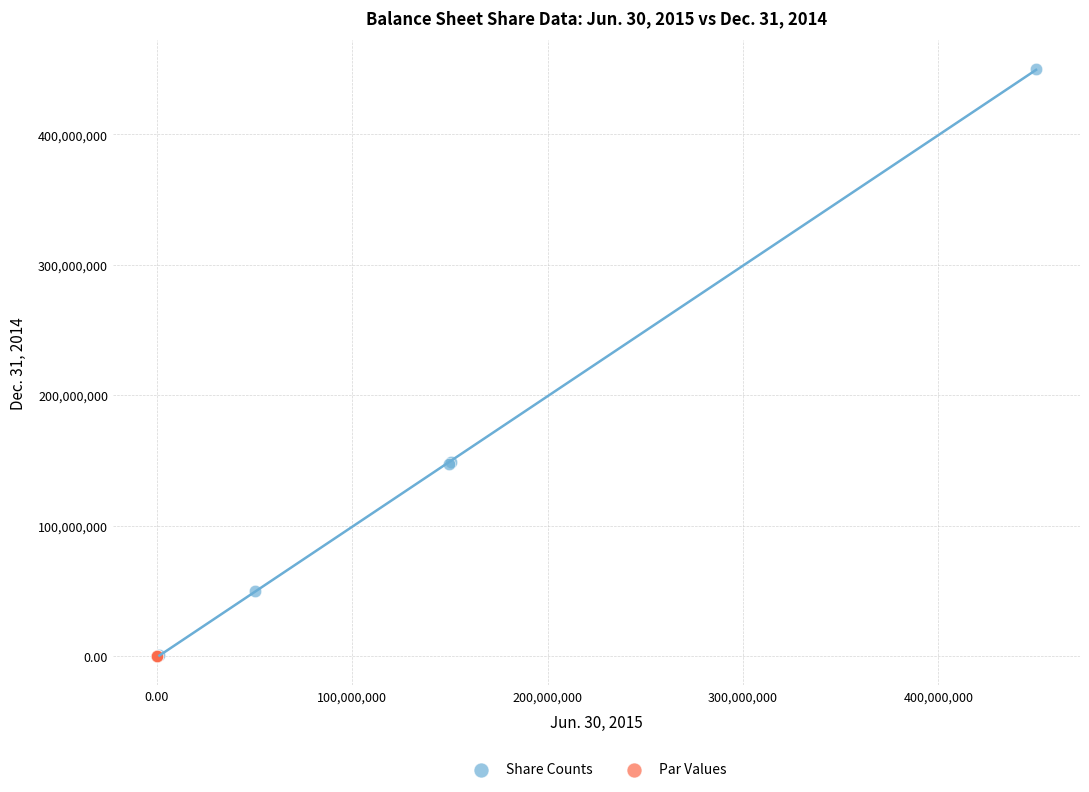

Which series reaches the maximum Y coordinate?

Share Counts